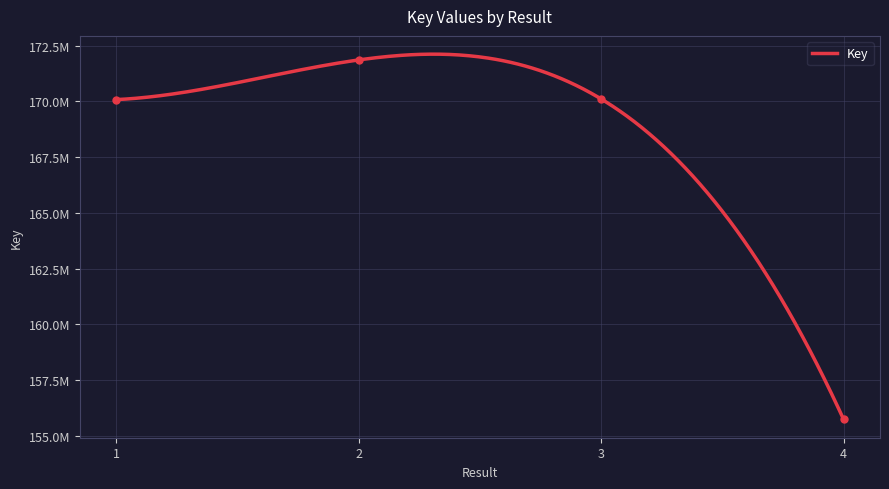

What is the difference between the values at 3 and 2?

1748726